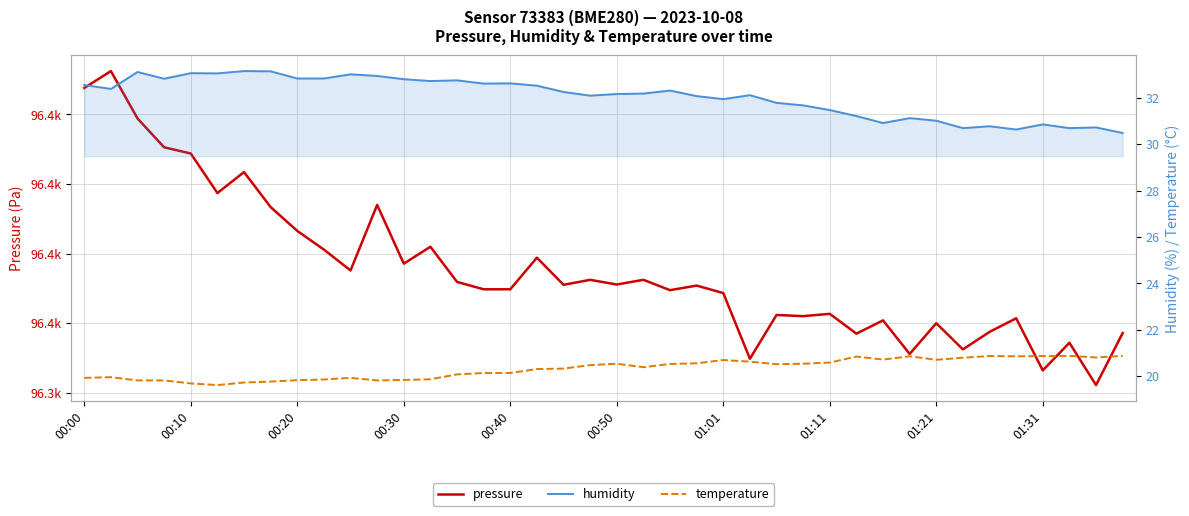

What is the difference between the maximum and minimum values in the pressure series?

90.2